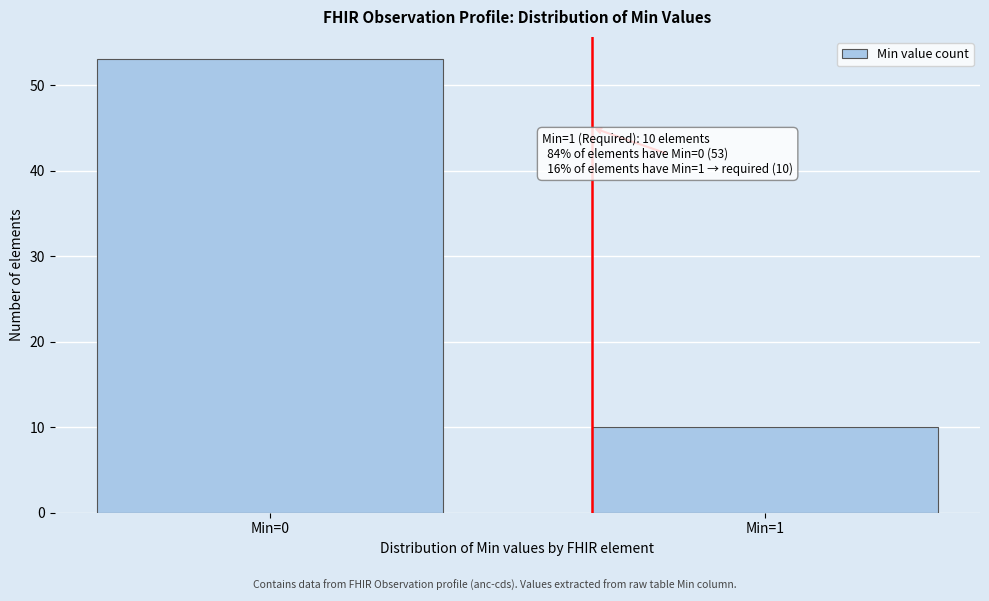

Reading right to left, transcribe all the data shown in this chart.

10	53